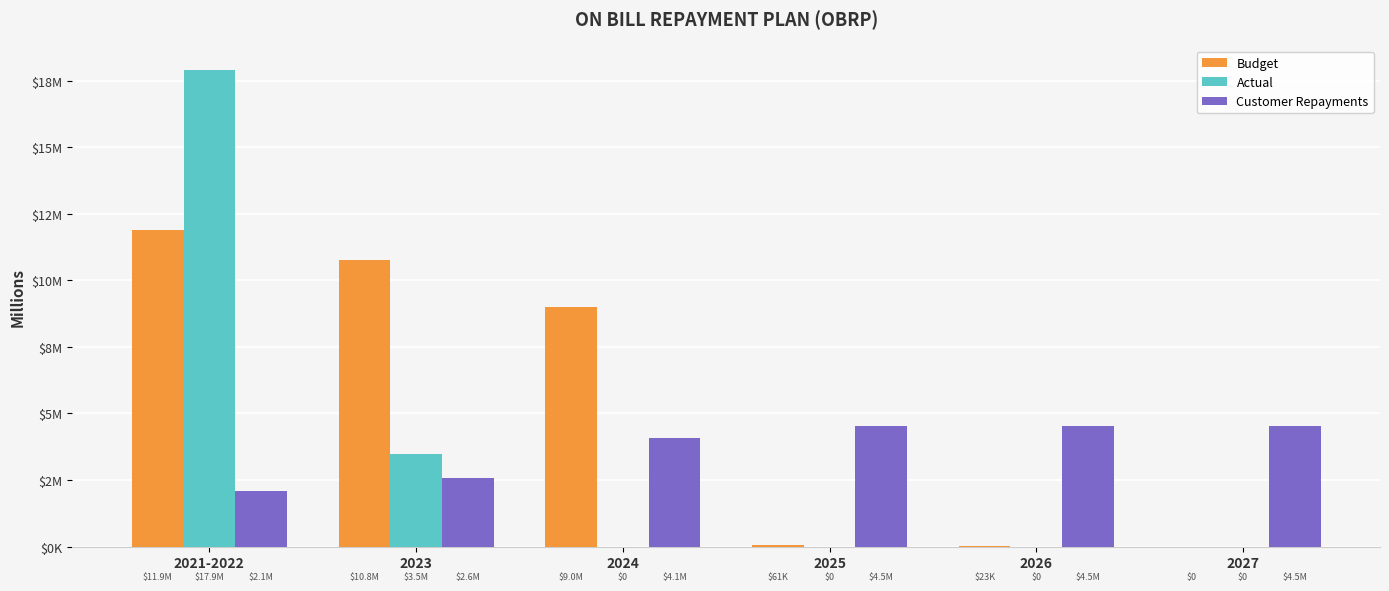

What value does the Budget series have at 2021-2022?

11901993.3